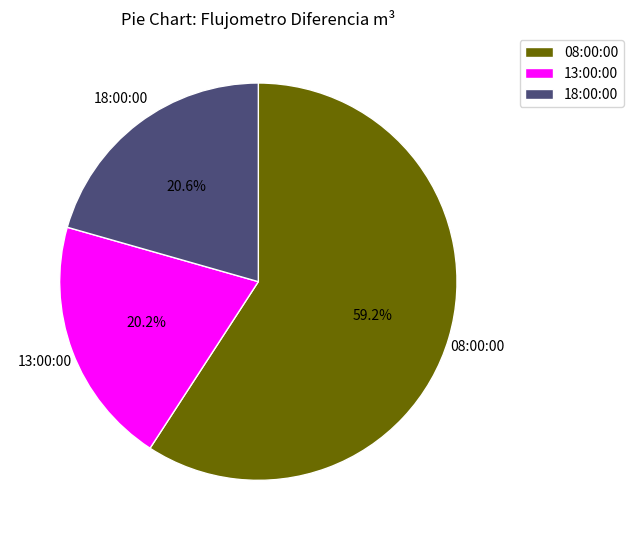

To the nearest percent, what portion does 18:00:00 represent?

21%